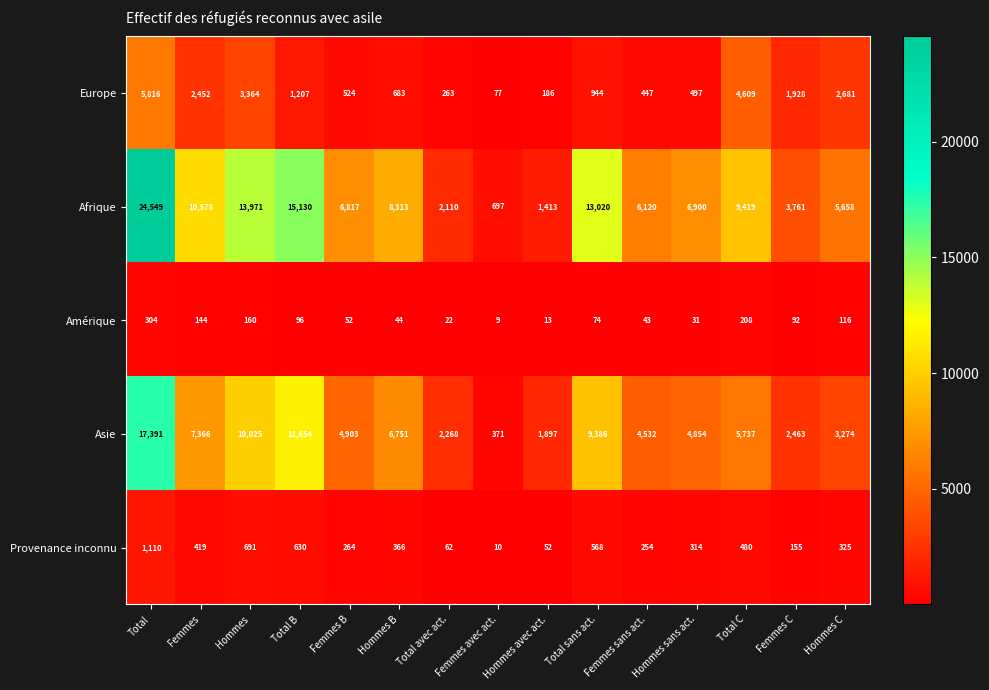

What is the smallest value displayed?

9